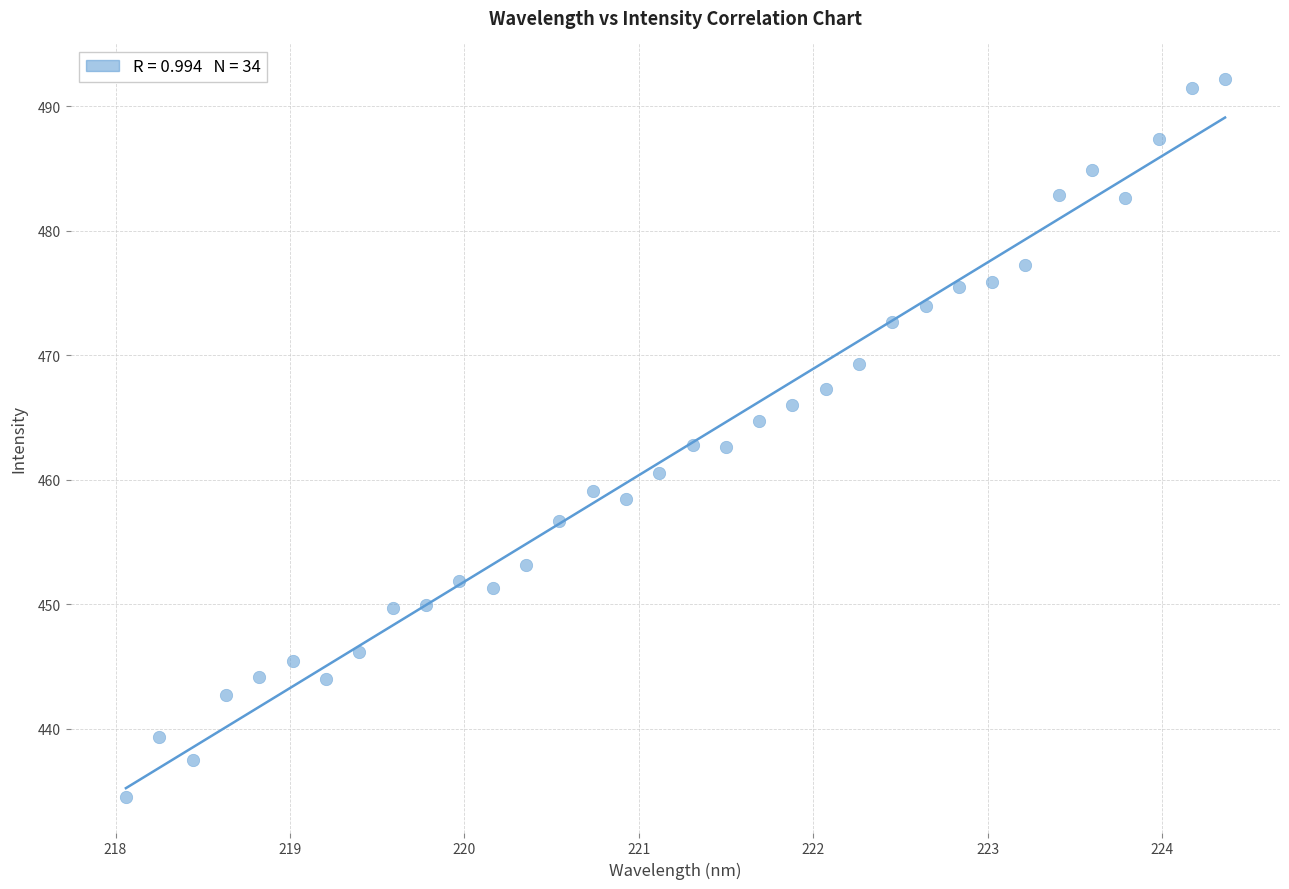

What is the range of X values (max minus min)?

6.3